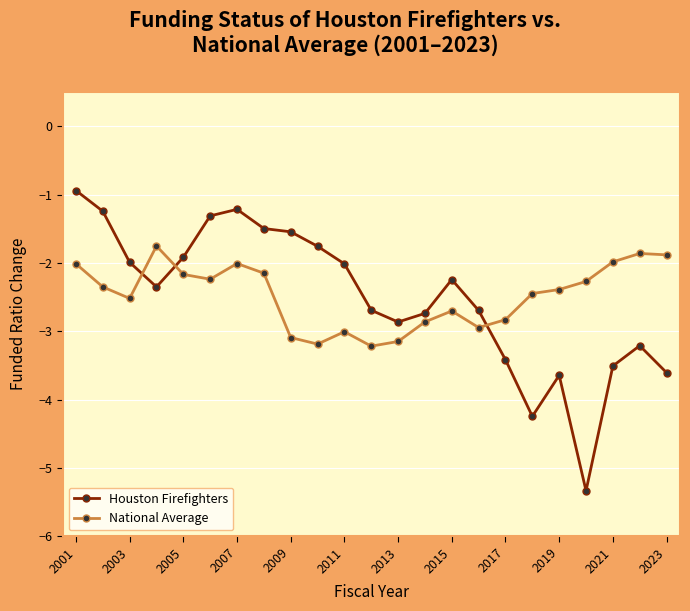

True or false: Houston Firefighters and National Average cross at least once.

True